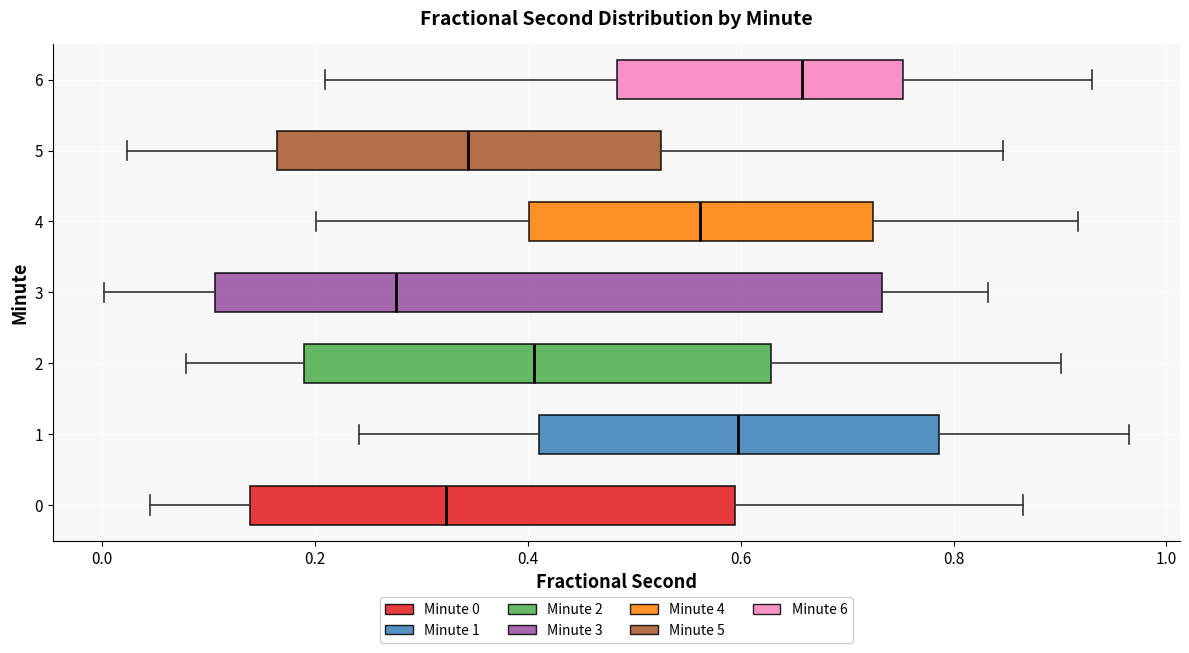

Reading bottom to top, read every box against the x-axis: the position of its median line, the range the box covers, and the ends of its whiskers. The values are not printed on the chart, so give them approximately, as read against the axis.

0: median 0.32, box 0.14 to 0.60, whiskers 0.04 to 0.86
1: median 0.60, box 0.42 to 0.78, whiskers 0.24 to 0.96
2: median 0.40, box 0.20 to 0.62, whiskers 0.08 to 0.90
3: median 0.28, box 0.10 to 0.74, whiskers 0.00 to 0.84
4: median 0.56, box 0.40 to 0.72, whiskers 0.20 to 0.92
5: median 0.34, box 0.16 to 0.52, whiskers 0.02 to 0.84
6: median 0.66, box 0.48 to 0.76, whiskers 0.20 to 0.92